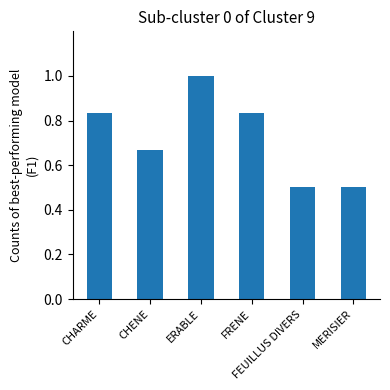

What is the value of the 3rd bar from the left?

1.0